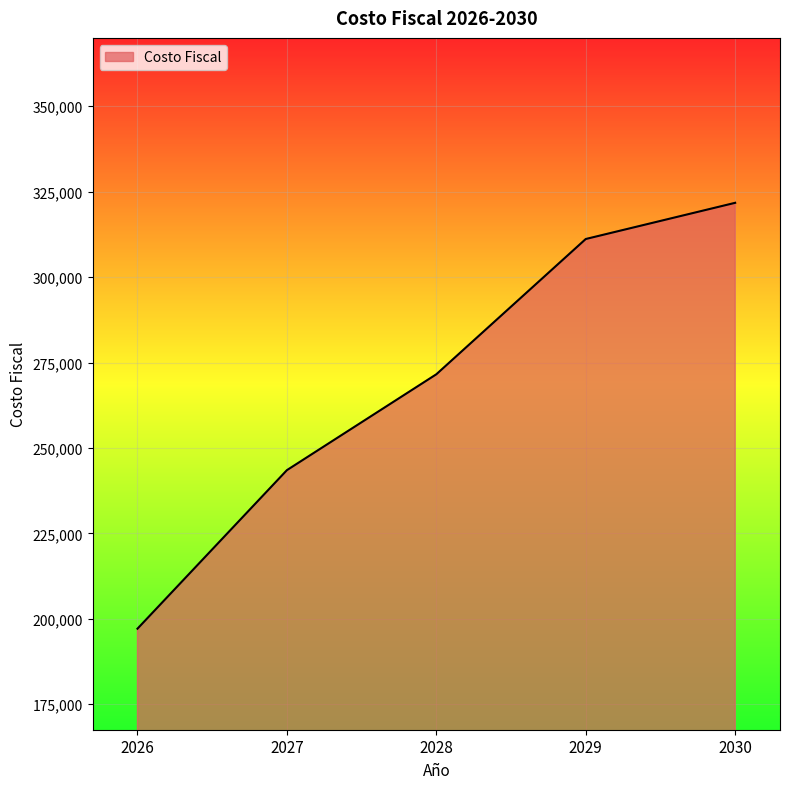

How many lines are shown in the chart?

1